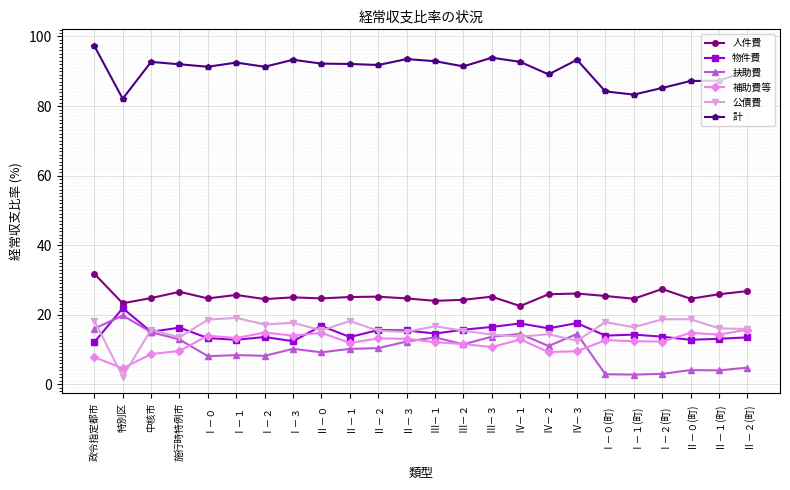

Is the value of 計 at Ⅳ－３ greater than the value of 公債費 at Ⅲ－１?

Yes